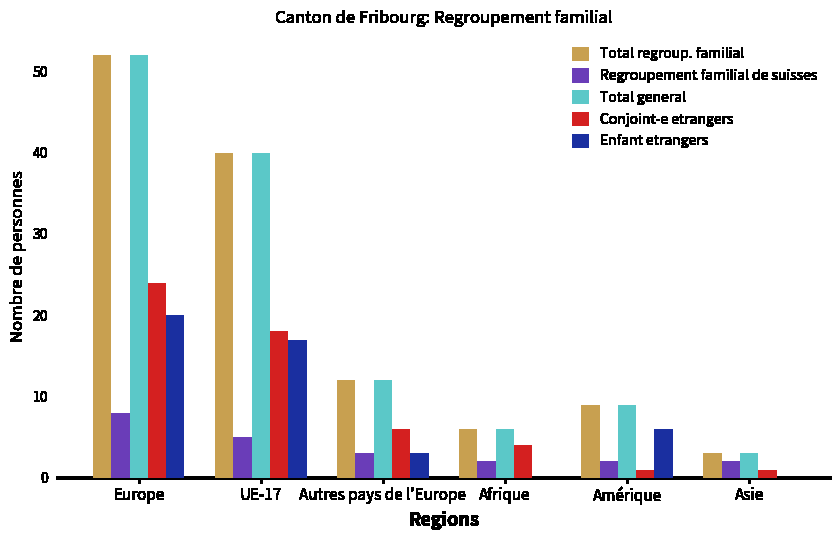

How many groups of bars are there?

6